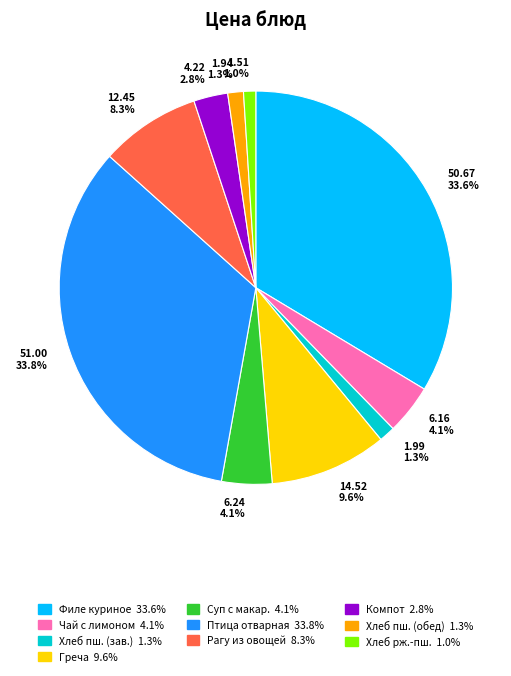

How much of the chart is everything except 14.52 9.6%?

90.4%